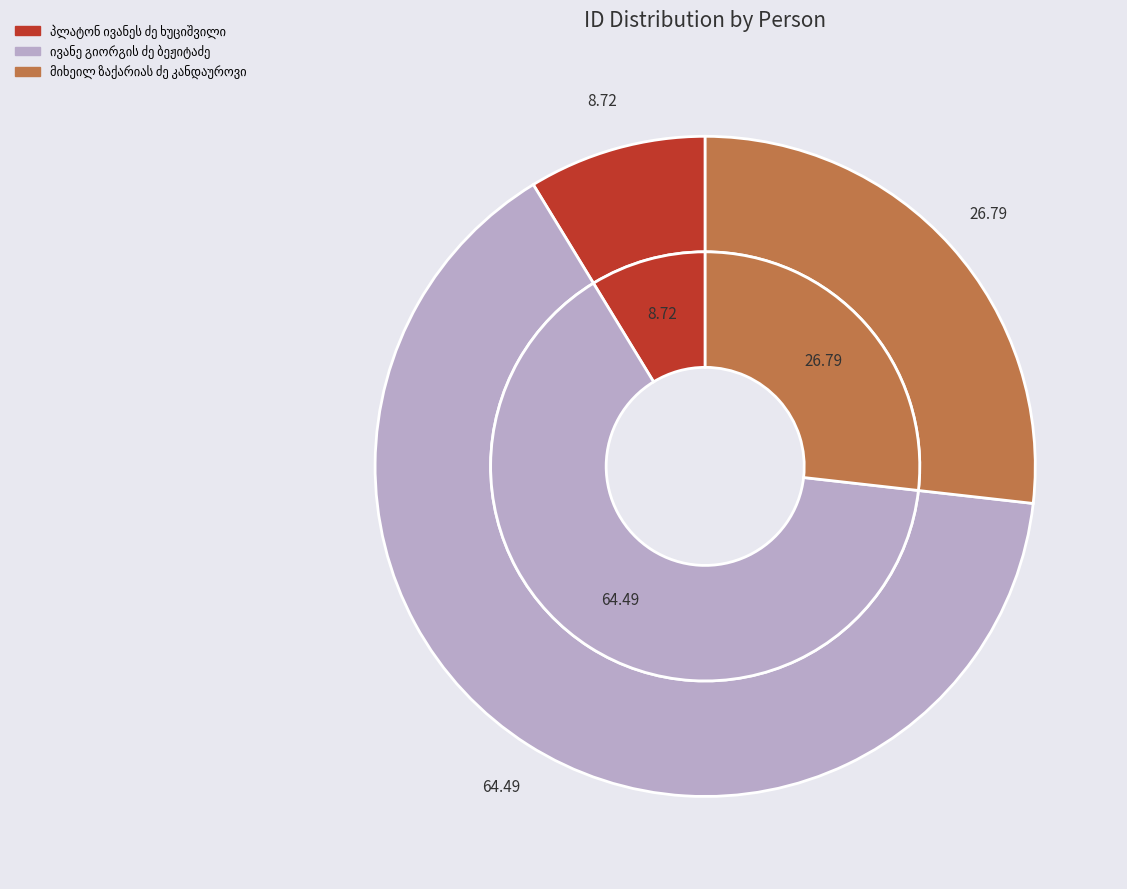

Is there a majority slice in this chart?

Yes